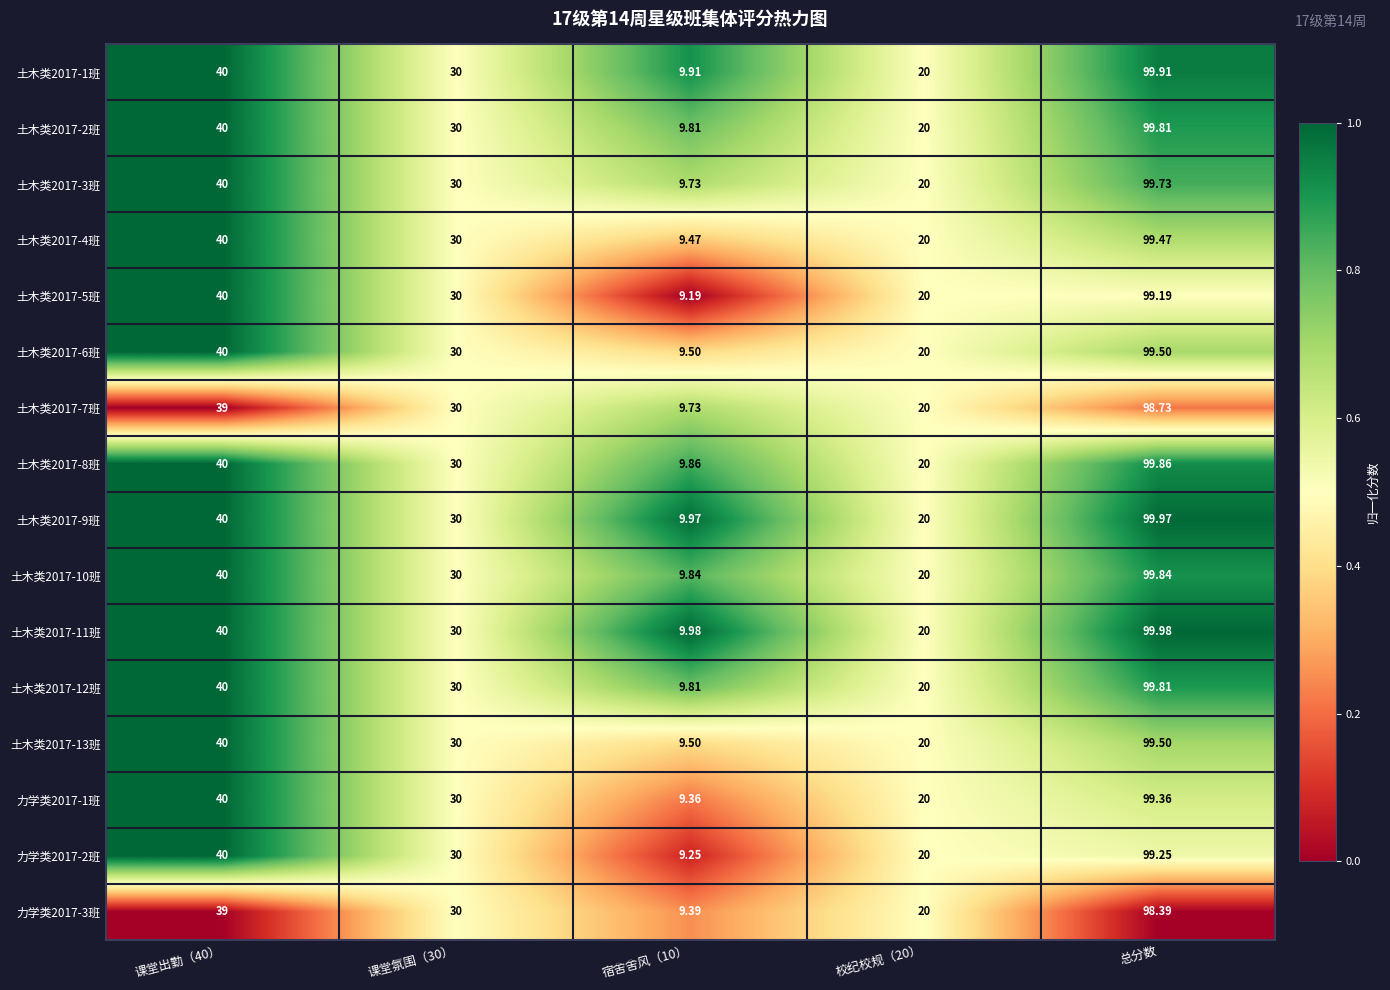

At which category is the sum across all series the highest?

总分数